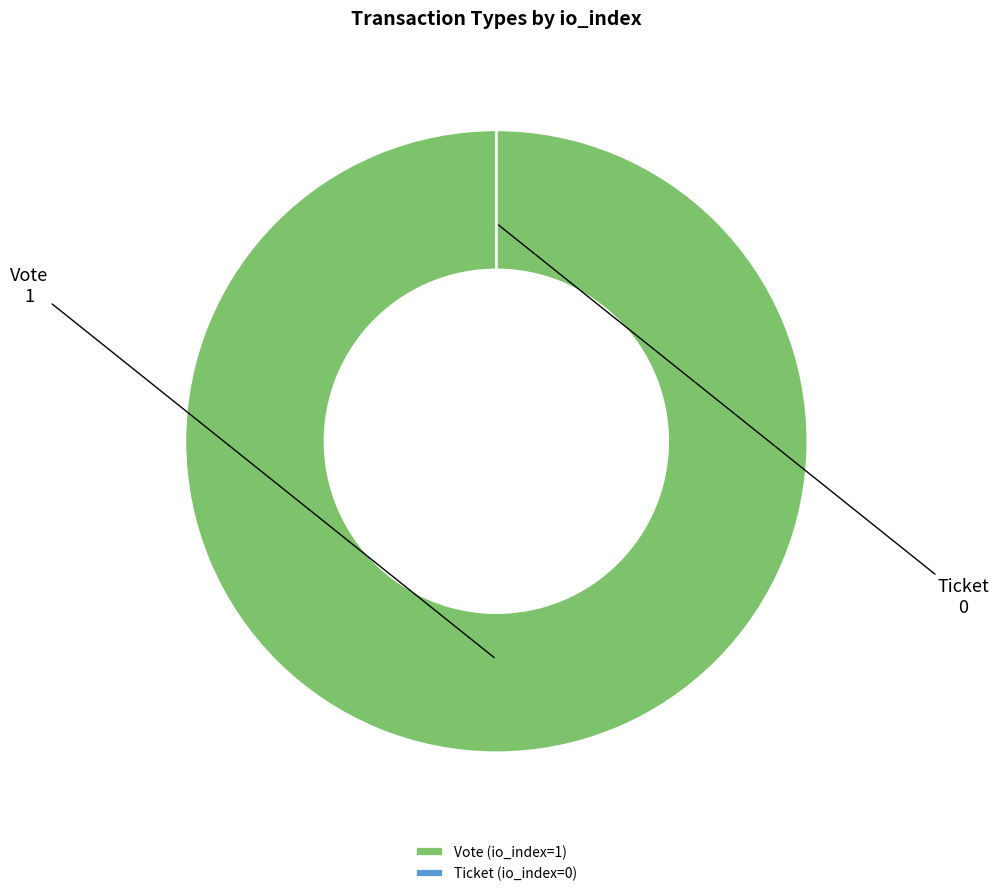

Count the number of slices in the pie.

2